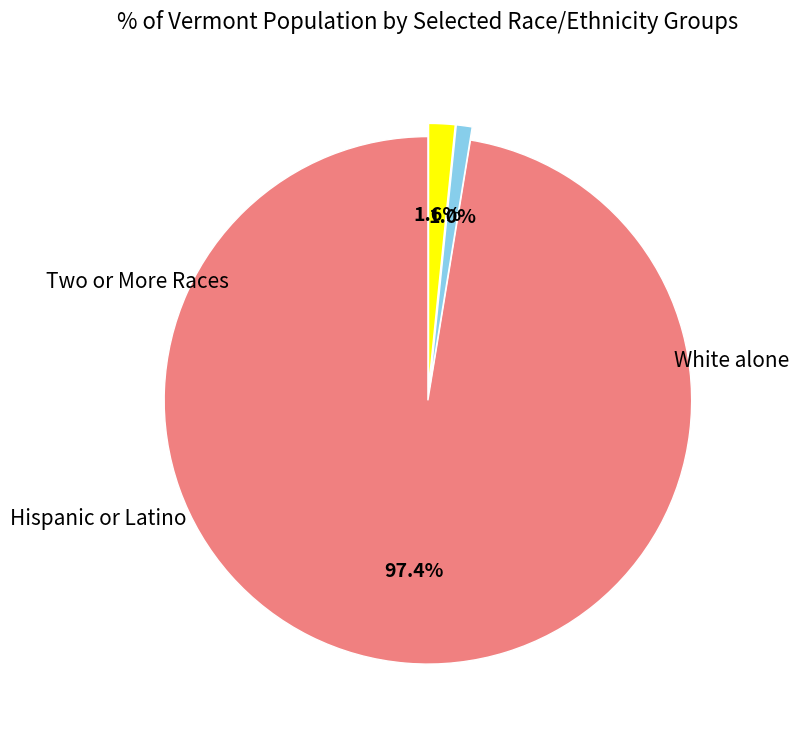

Is there any slice that represents more than half of the pie?

Yes